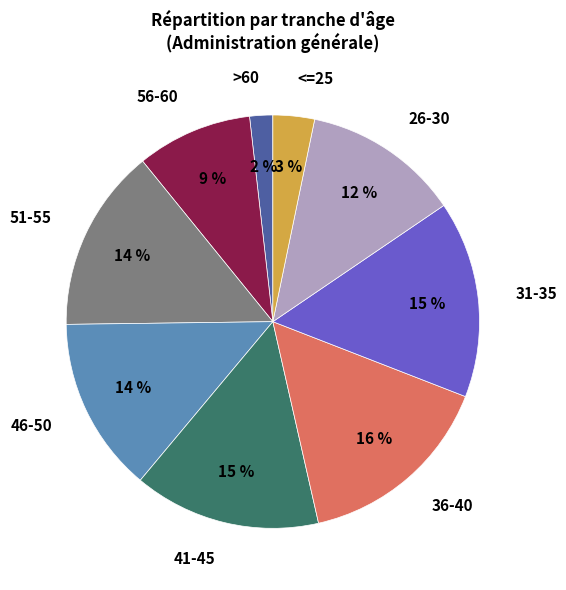

Is the sum of 41-45 and 46-50 greater than half?

No